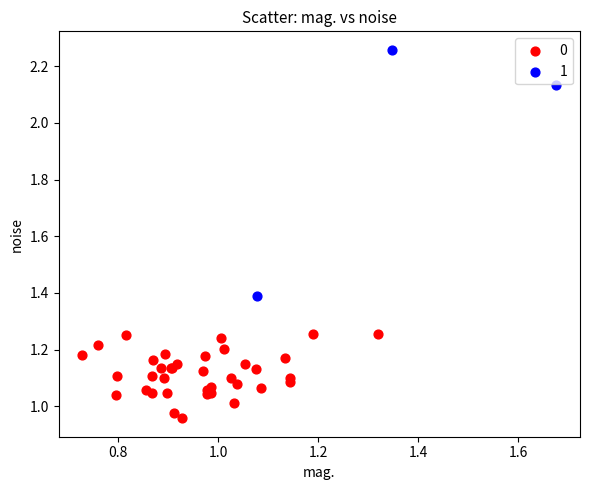

Which series has the widest spread of Y values?

1